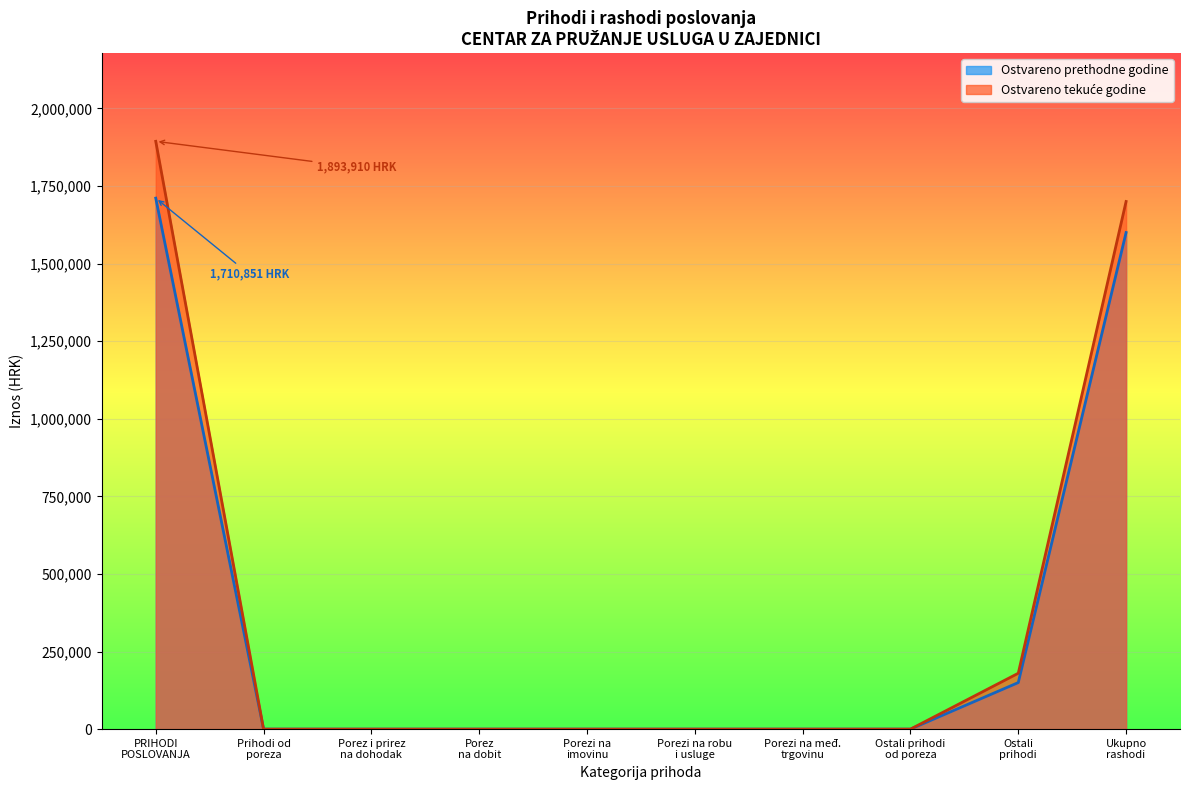

What is the greatest value displayed?

1893909.9